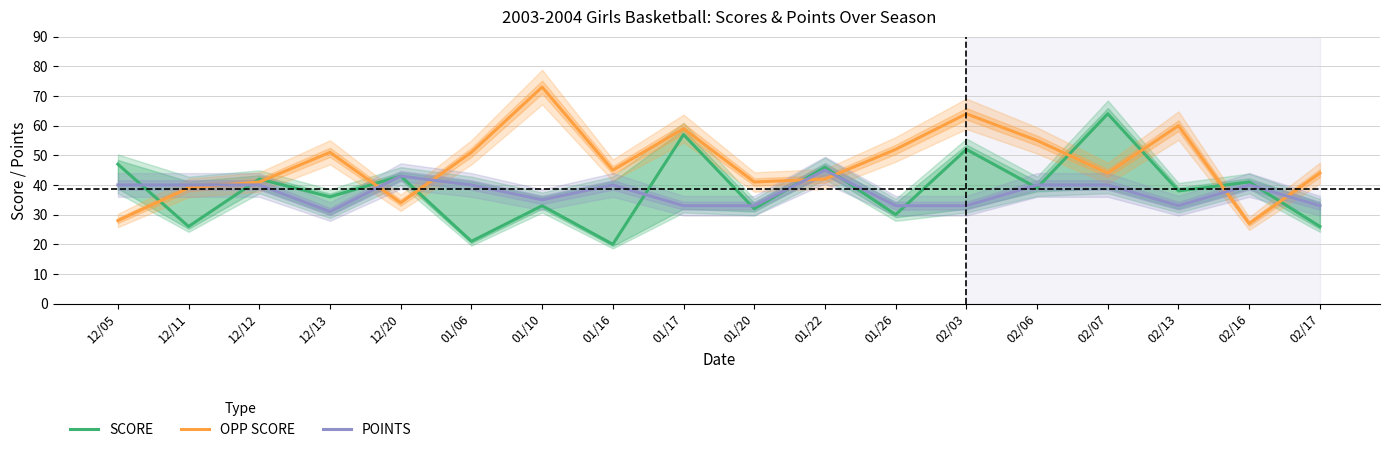

Which series has the largest range (max minus min)?

OPP SCORE